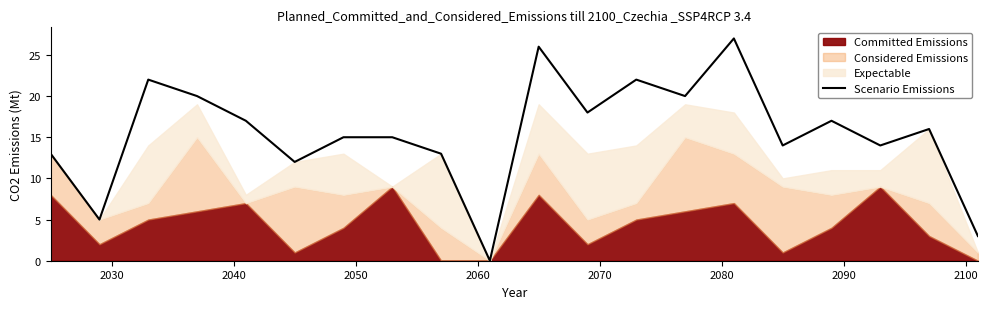

What is the maximum value for Scenario Emissions?

27